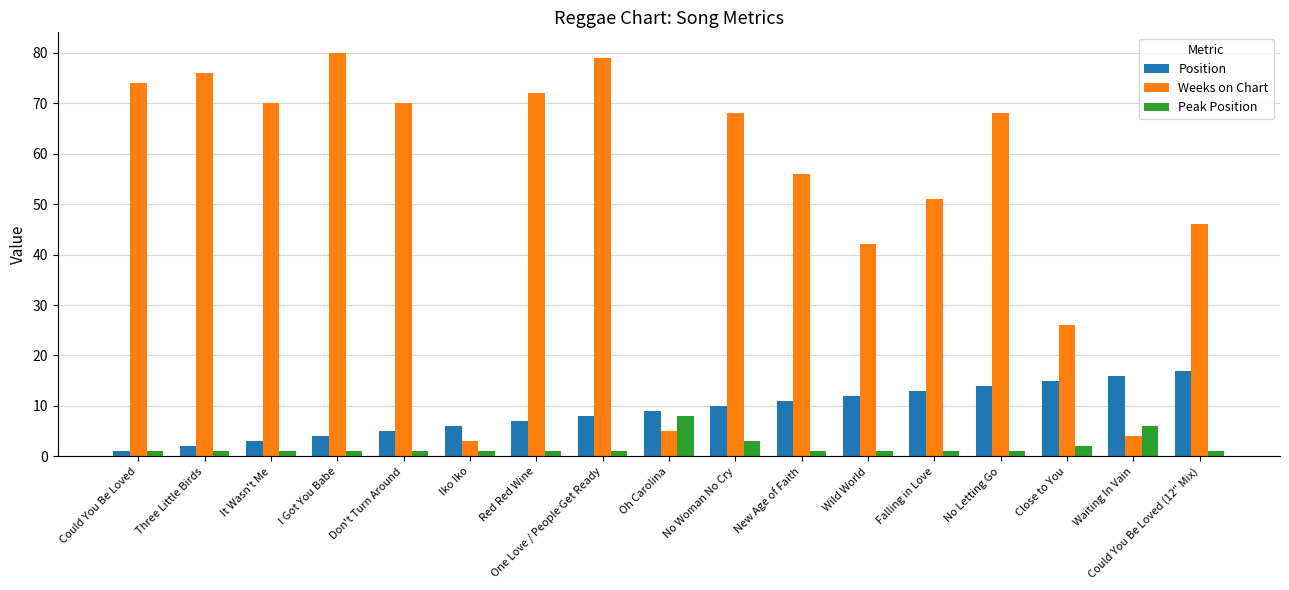

At Iko Iko, list the series in order from smallest to largest.

Peak Position, Weeks on Chart, Position